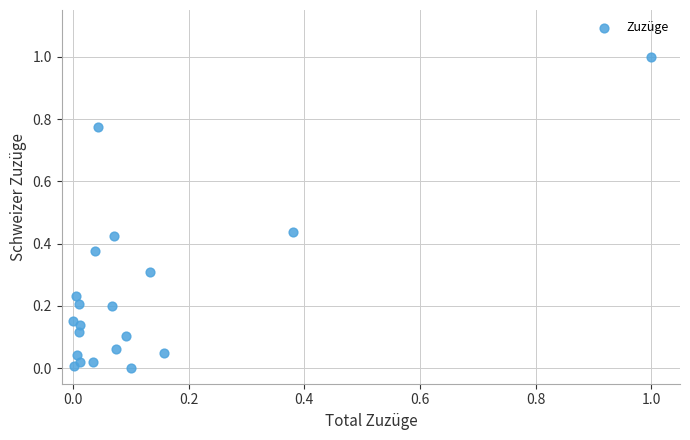

What is the range of Y values (max minus min)?

1.0